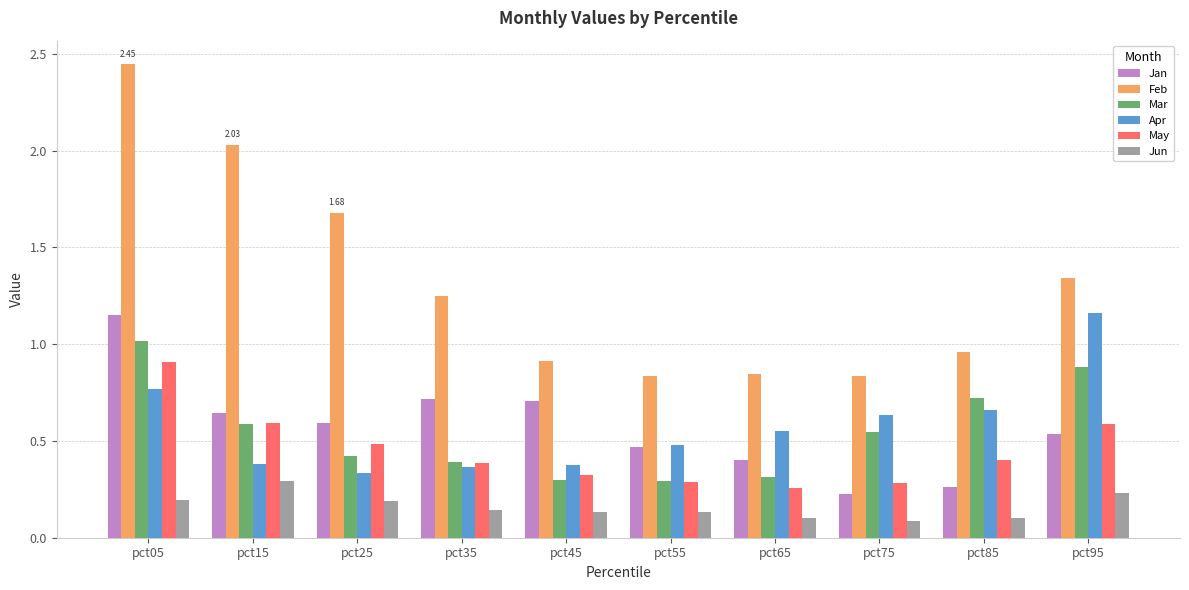

The value of May at pct85 is 0.7. True or false?

False